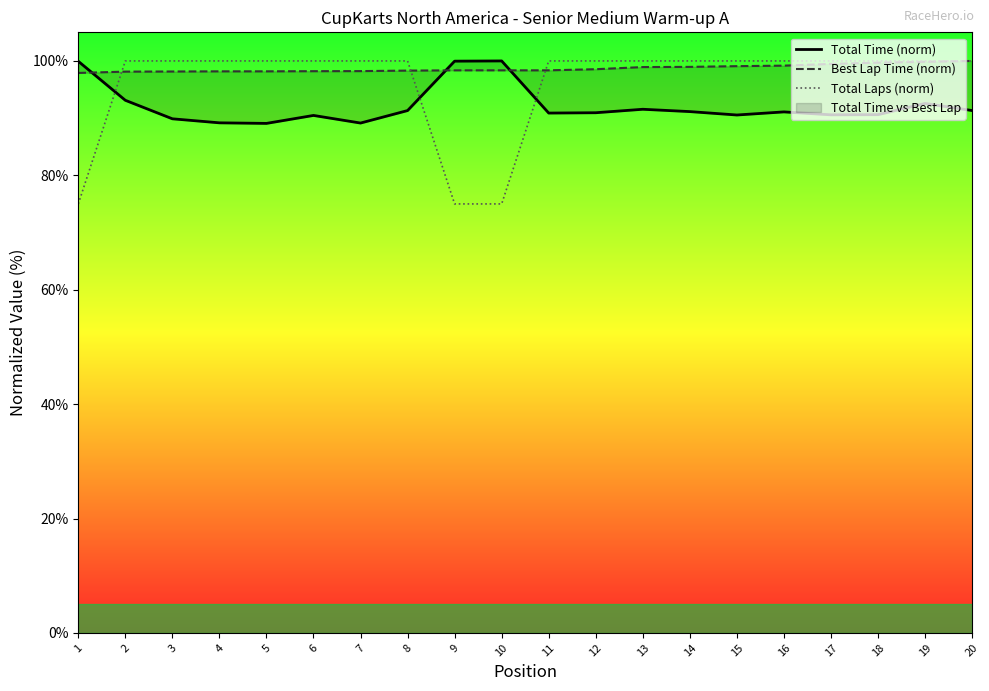

Does the chart display data point markers on the line(s)?

No